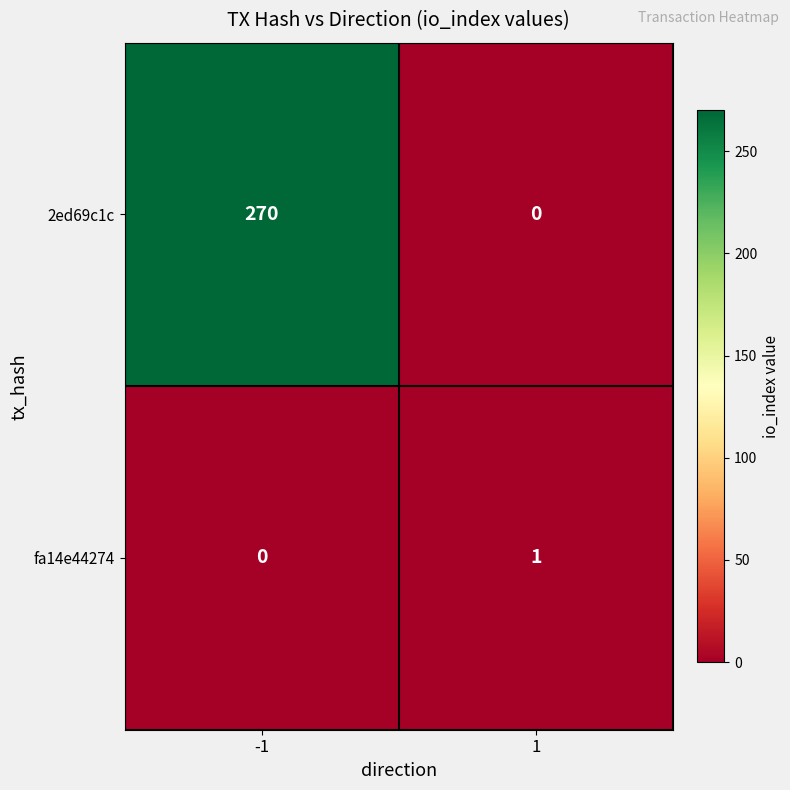

Which series has the widest spread of values?

2ed69c1c